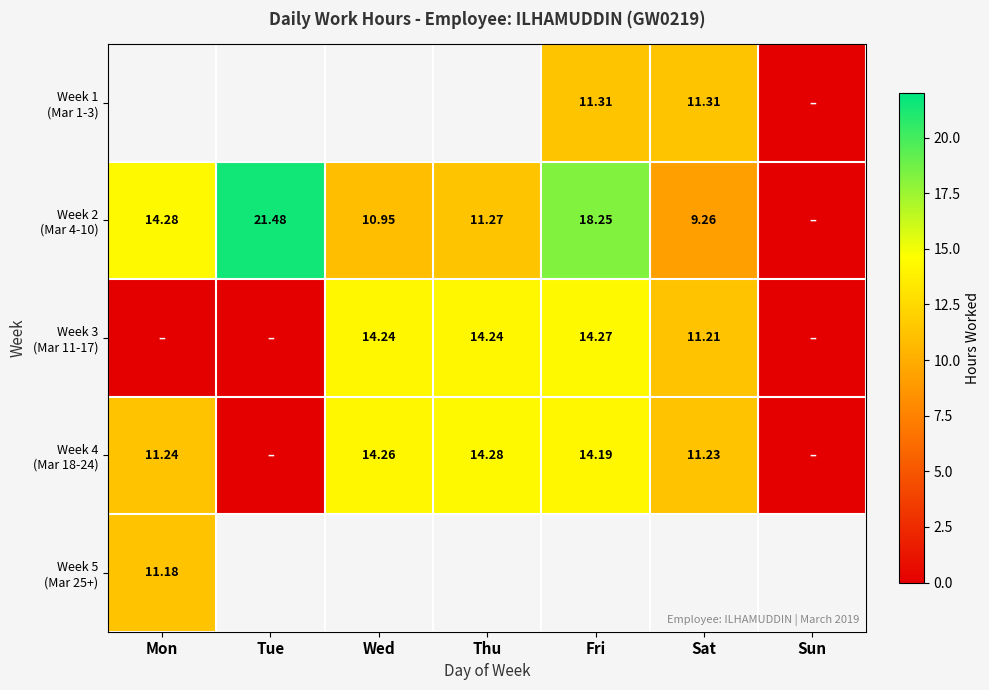

What is the spread (max minus min) of values at Fri?

6.9